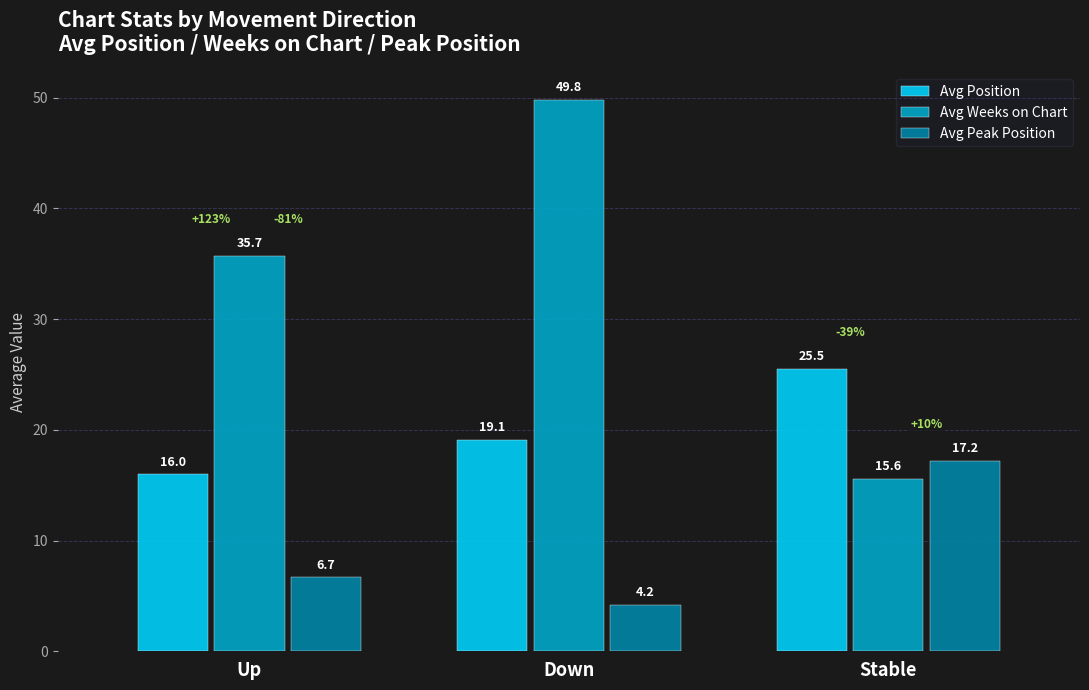

How many data points in Avg Position are less than 19?

1